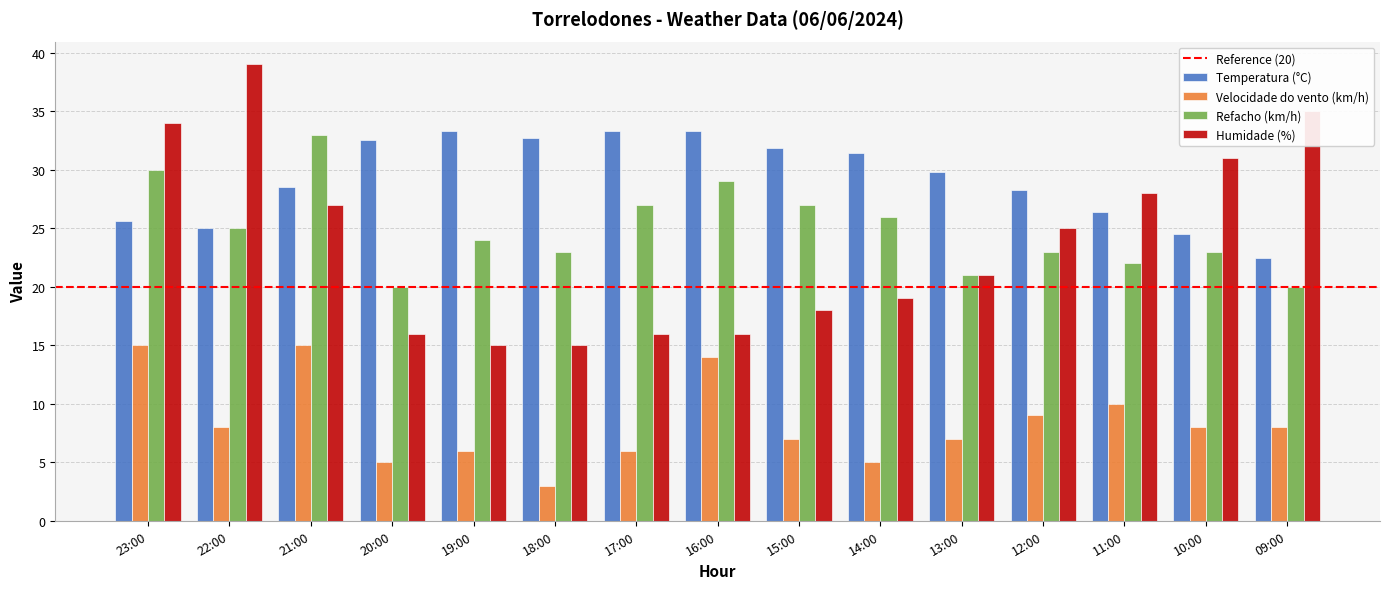

The value of Humidade (%) at 18:00 is 3.5. True or false?

False